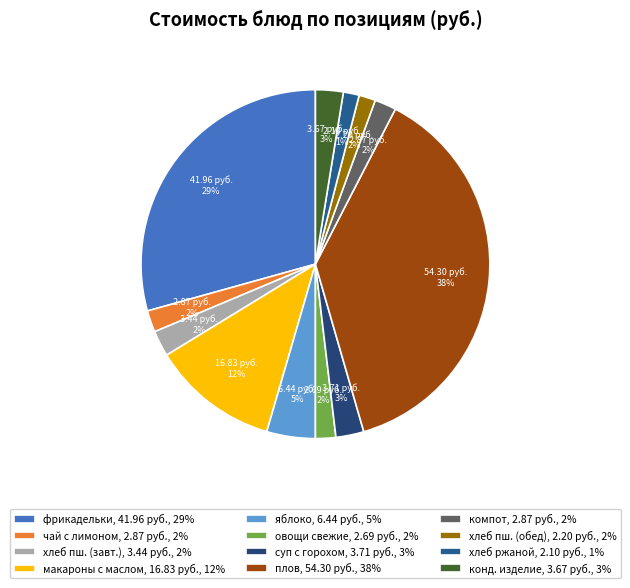

How many slices are in this pie chart?

12